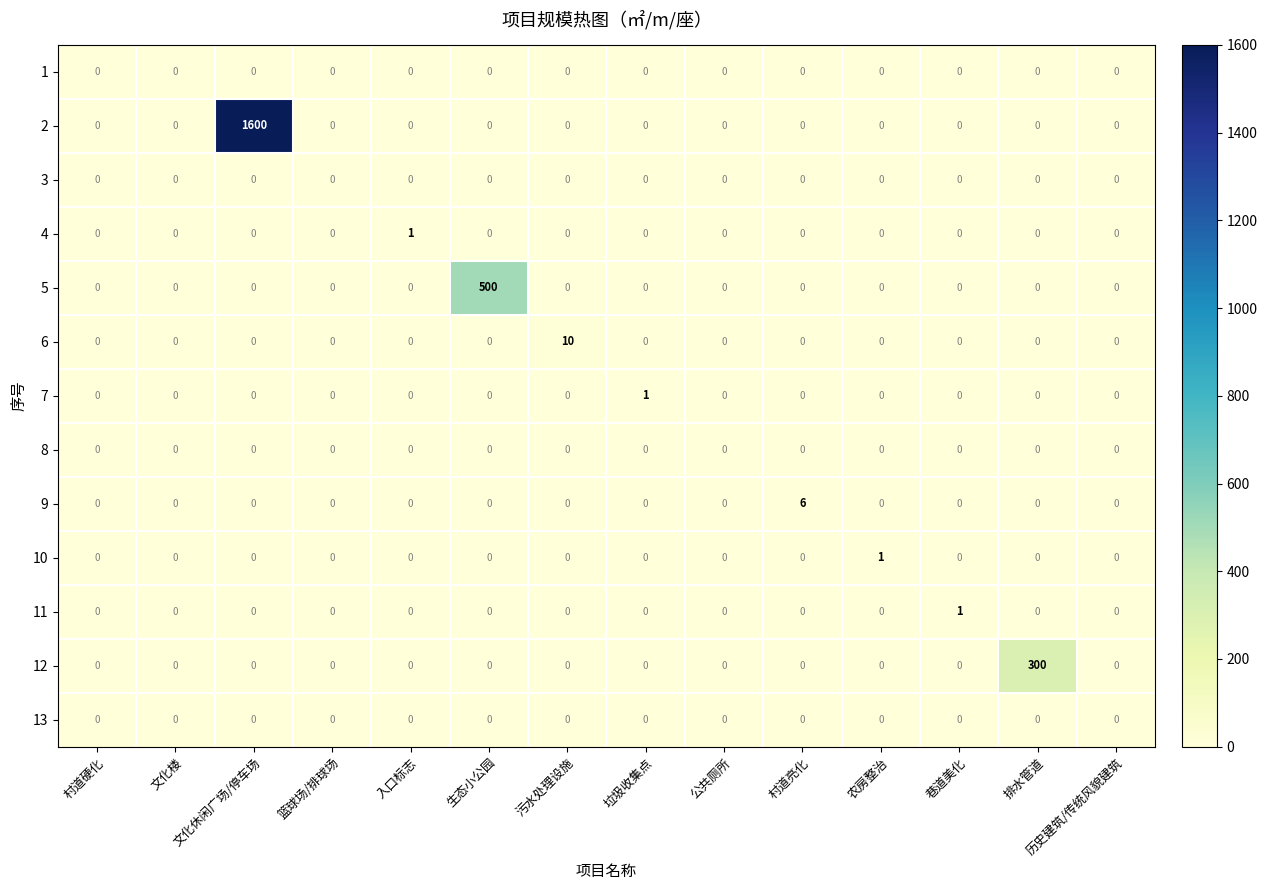

How many 9 values are between 0 and 1?

13